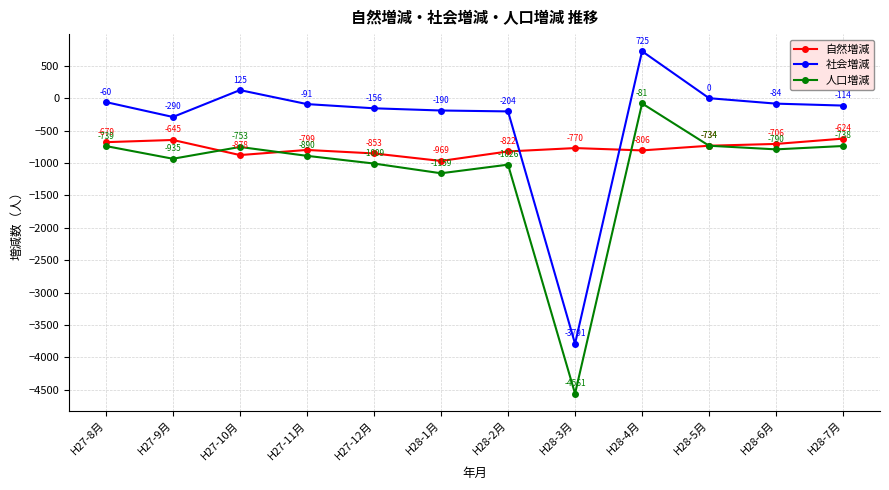

At which label does 社会増減 first exceed -91?

H27-8月